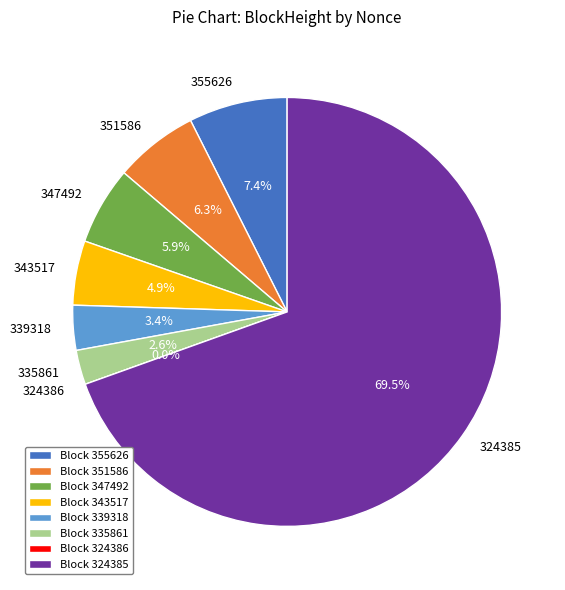

Do 335861 and 343517 together represent more than half of the pie?

No